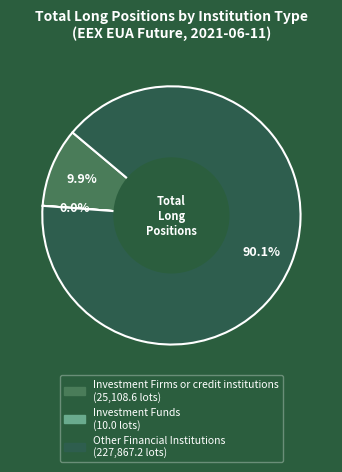

What percentage is the Investment Firms or credit institutions slice, to the nearest percent?

10%